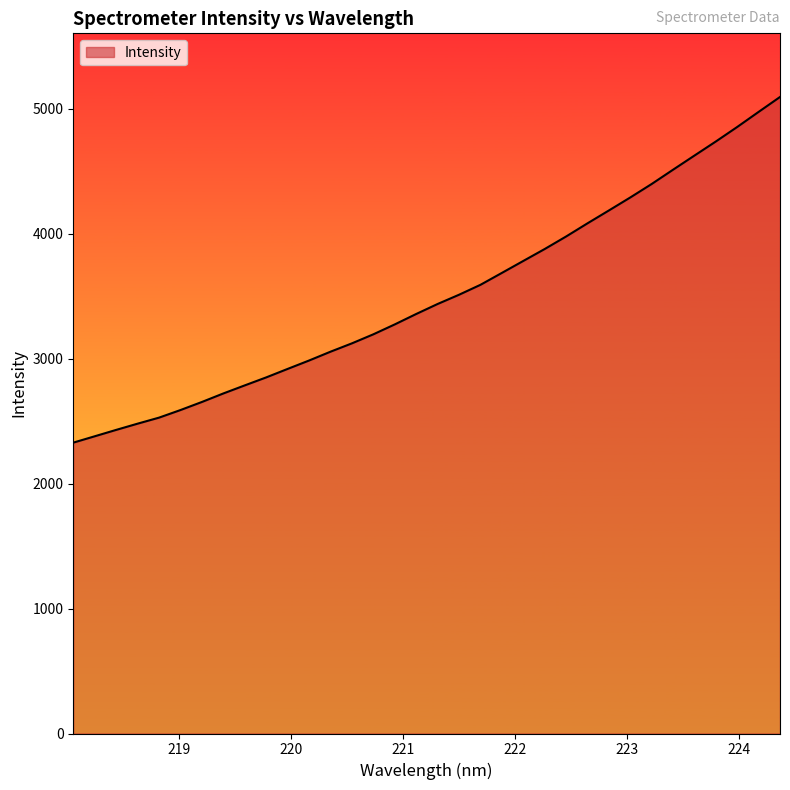

What is the maximum value shown in the chart?

5093.6